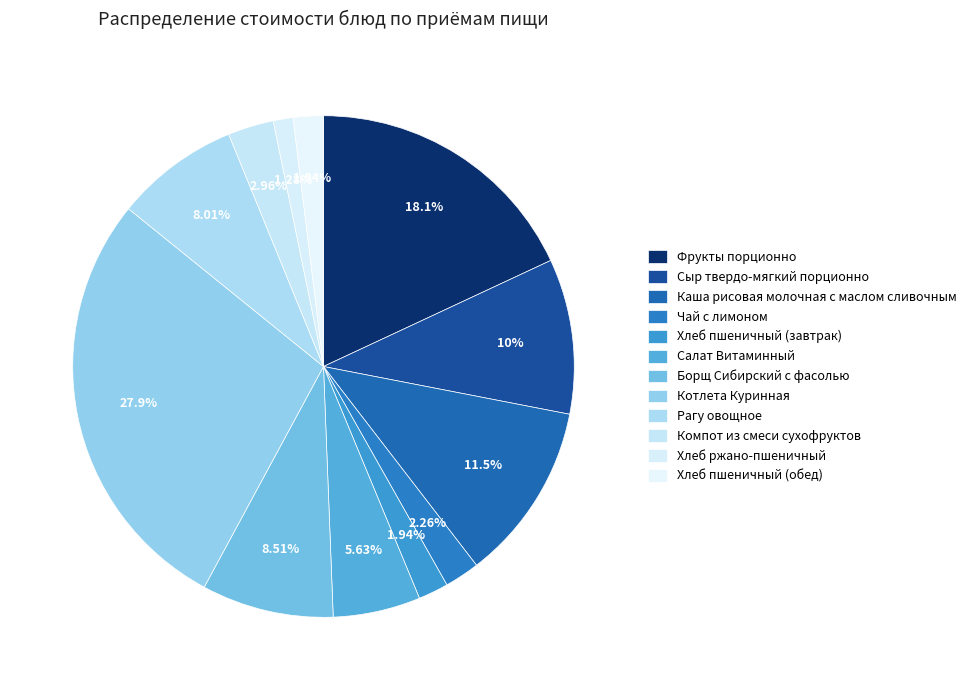

To the nearest percent, what percentage of the pie is Котлета Куринная?

28%